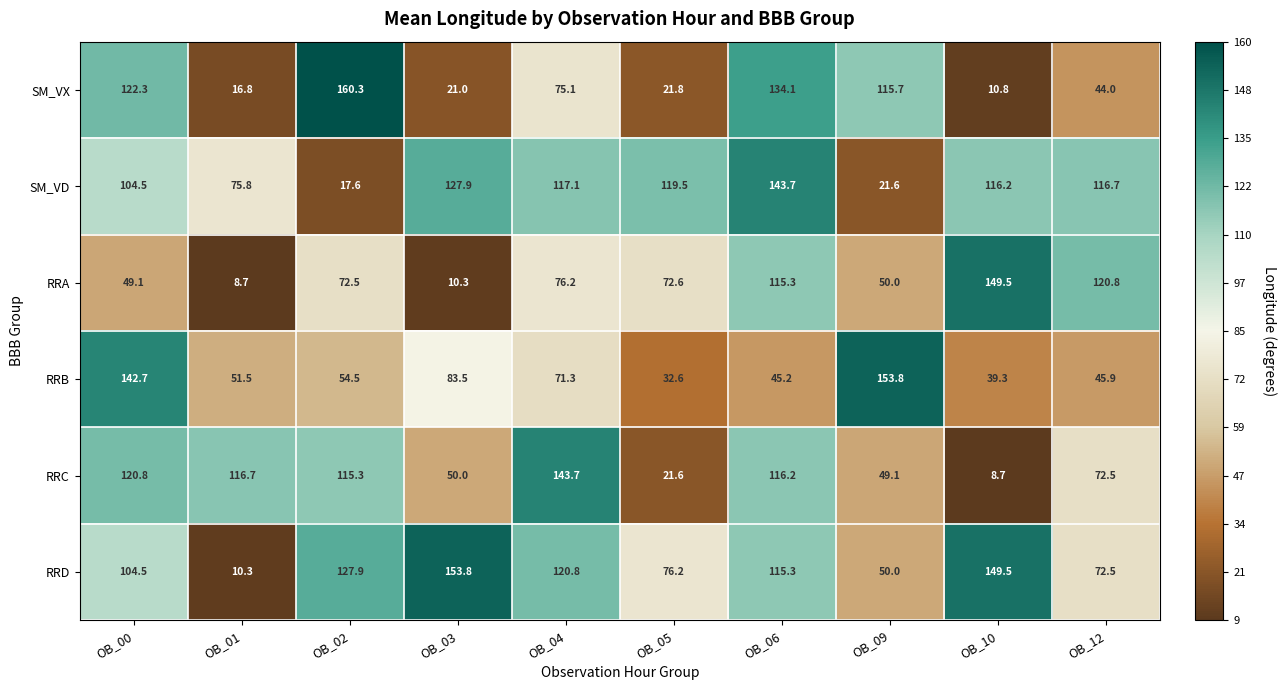

Which category has the highest value across all series?

OB_02